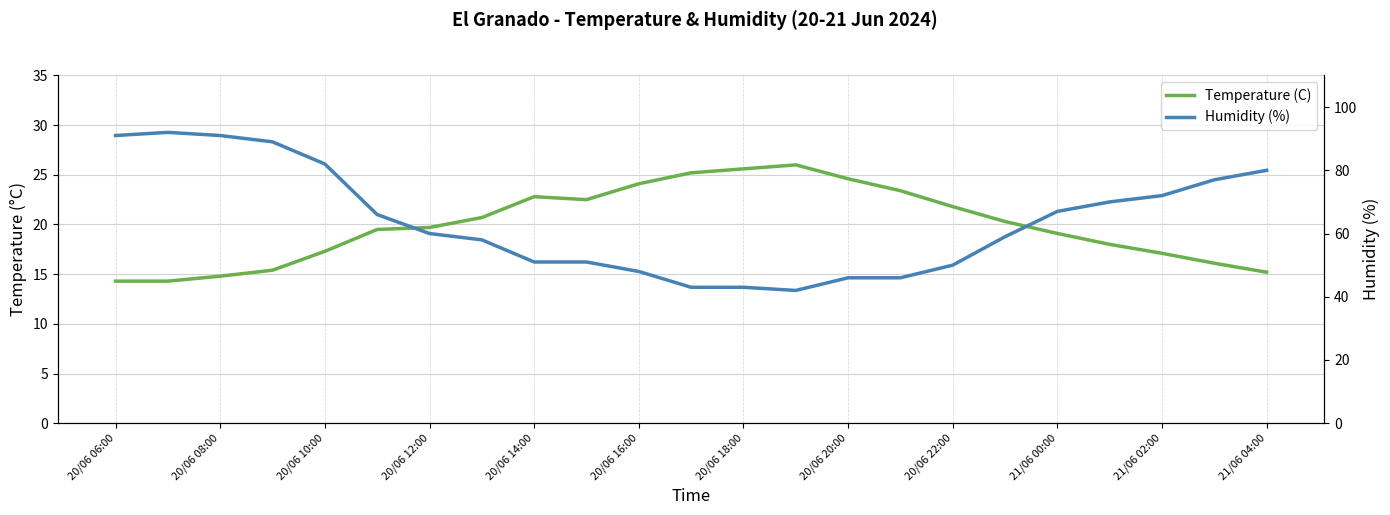

Reading right to left, transcribe all the data shown in this chart.

Temperature (C): 15.2	16.1	17.1	18.0	19.1	20.3	21.8	23.4	24.6	26.0	25.6	25.2	24.1	22.5	22.8	20.7	19.7	19.5	17.3	15.4	14.8	14.3	14.3
Humidity (%): 80.0	77.0	72.0	70.0	67.0	59.0	50.0	46.0	46.0	42.0	43.0	43.0	48.0	51.0	51.0	58.0	60.0	66.0	82.0	89.0	91.0	92.0	91.0